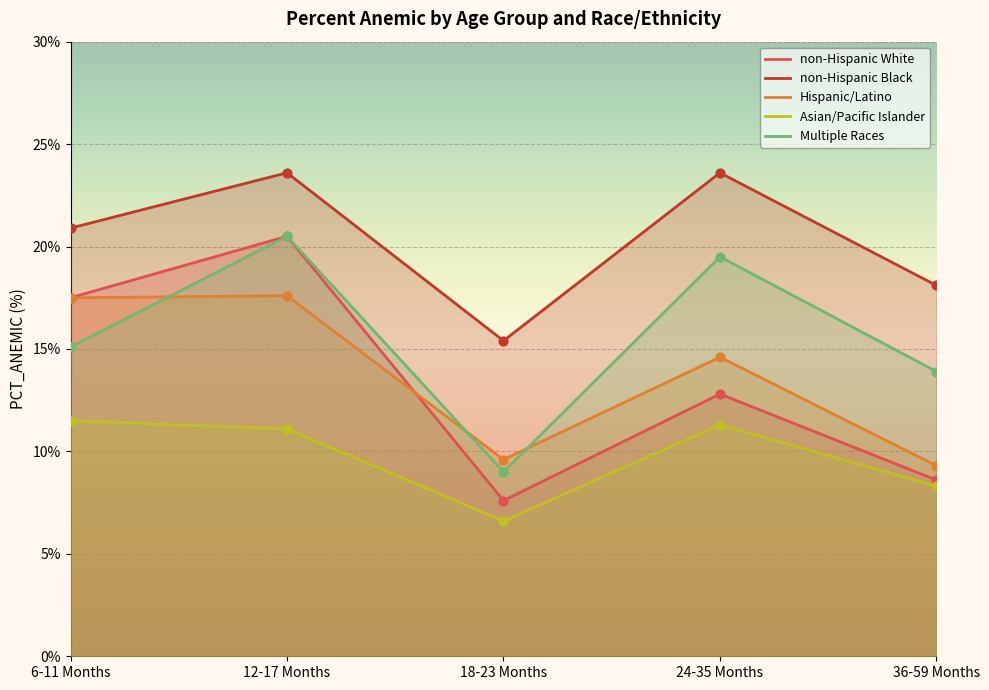

At how many categories does at least one series exceed 17?

4